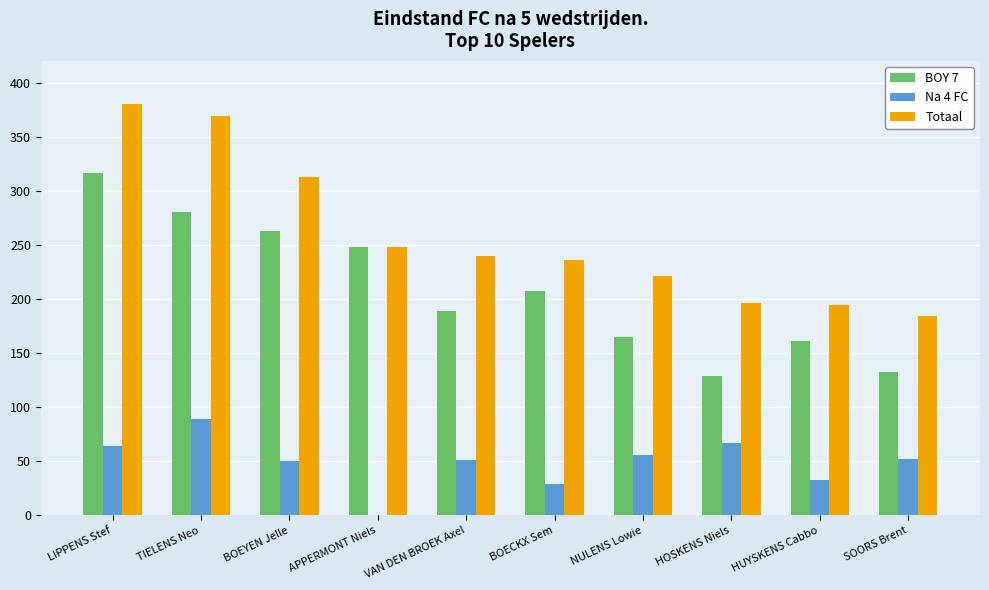

How many groups of bars are there?

10